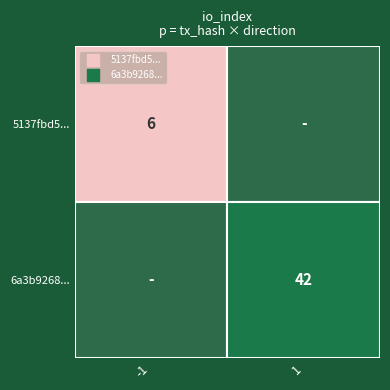

At how many categories does at least one series exceed 35?

1